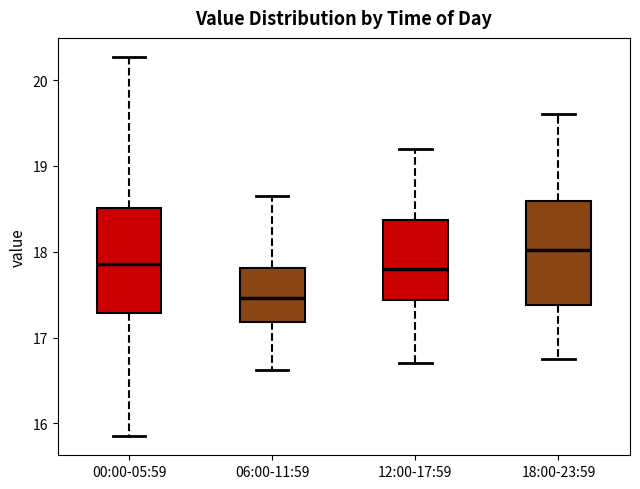

Which box has the lowest median line?

06:00-11:59